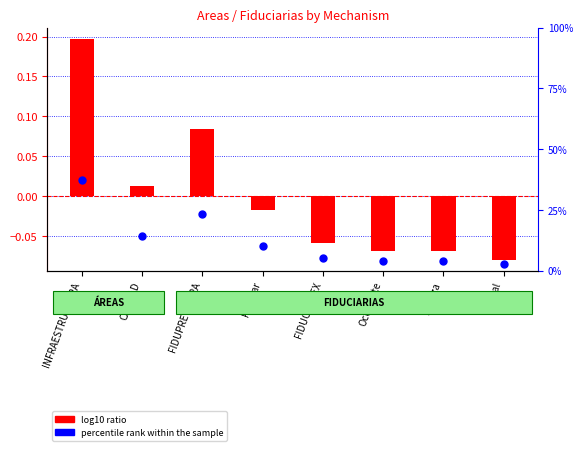

Which series contains the highest Y value?

percentile rank within the sample